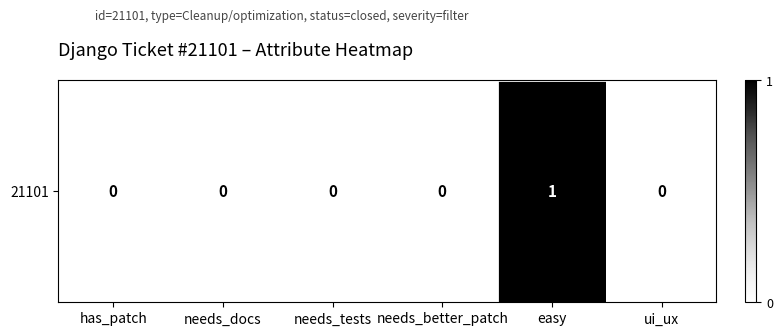

The value at needs_better_patch is 0. True or false?

True